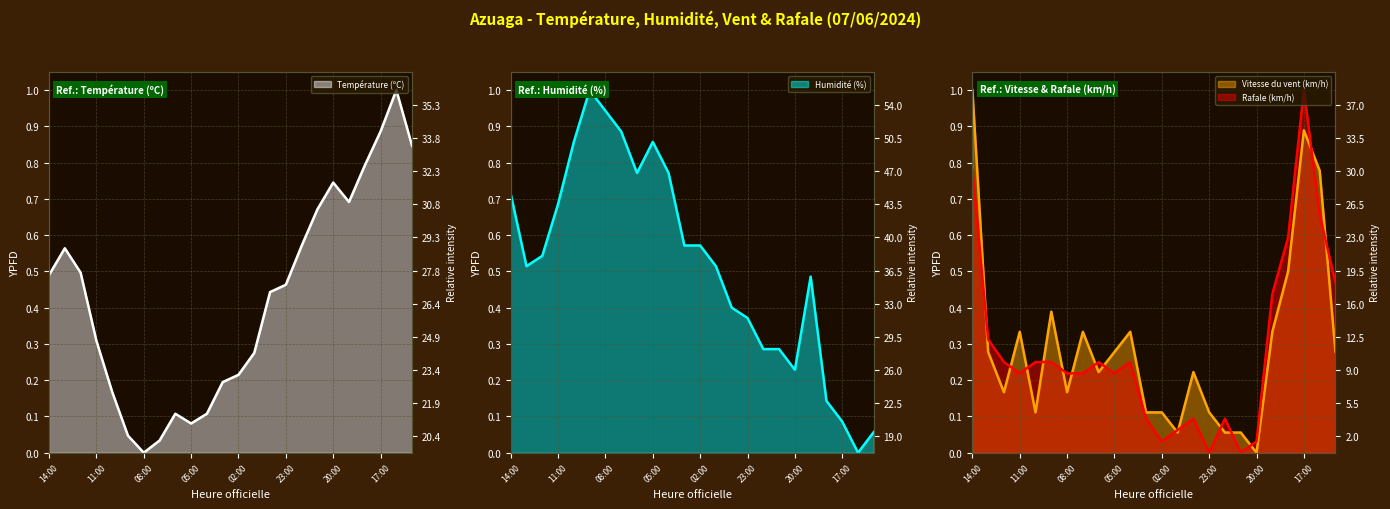

True or false: Température (ºC) (line) and Rafale (km/h) (line) cross at least once.

True